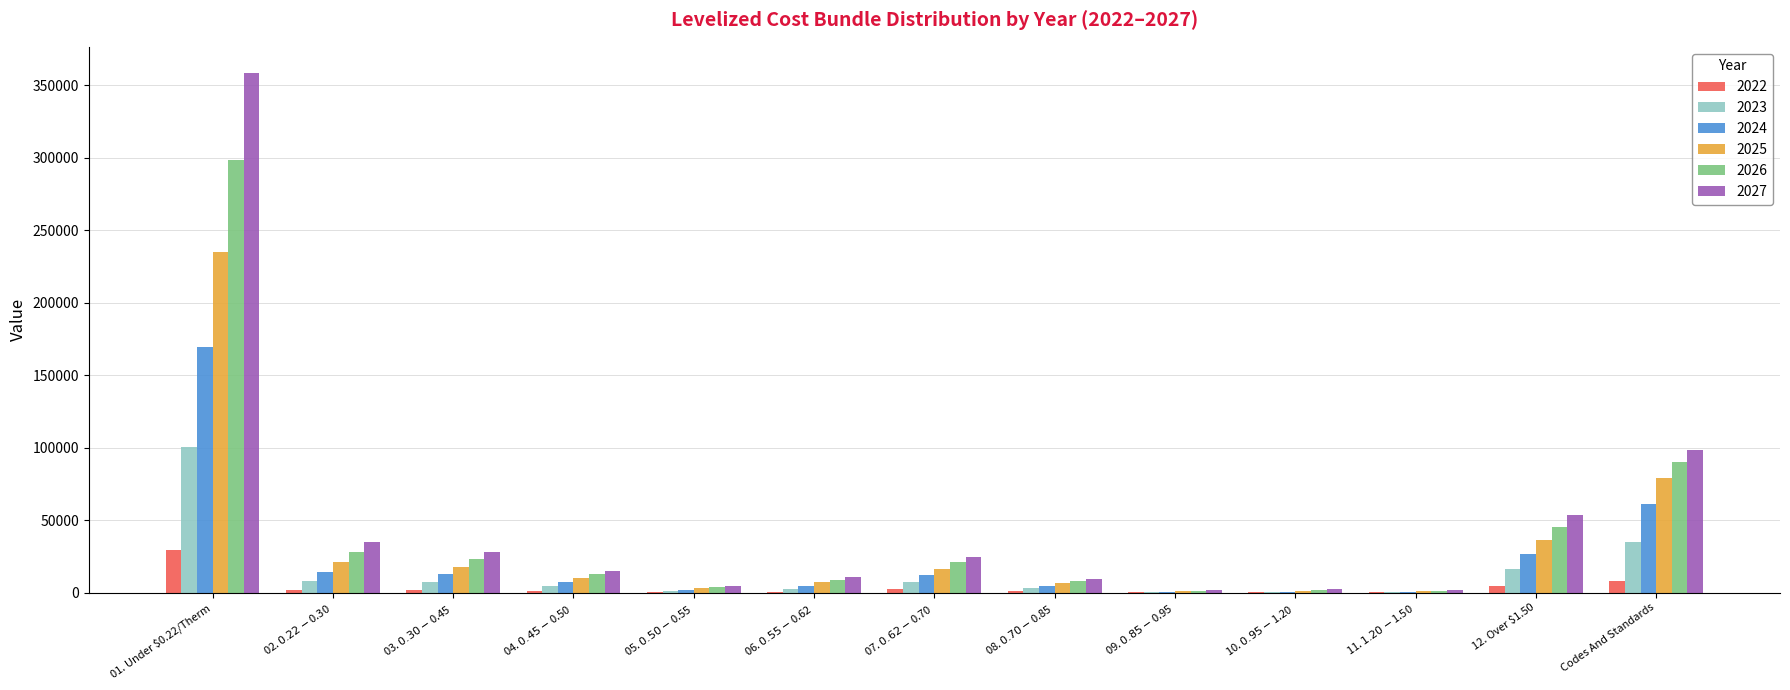

How many data points does each series have?

13